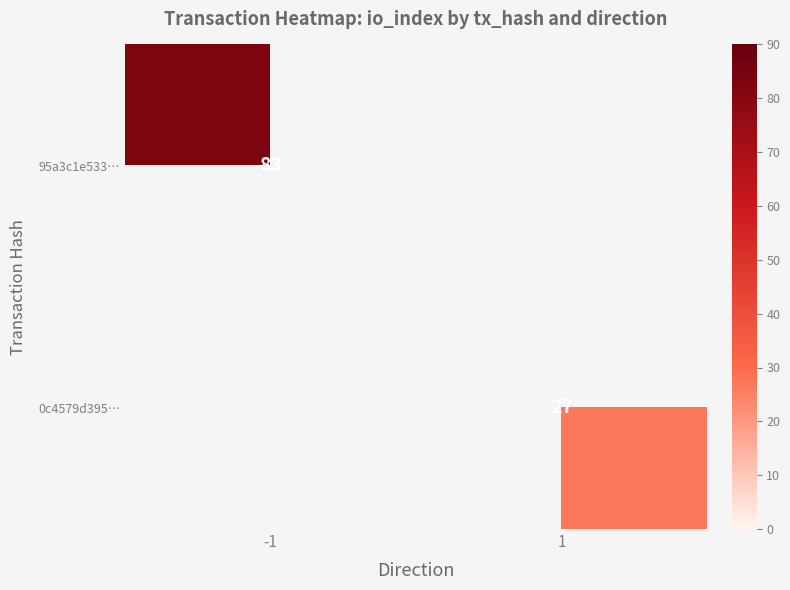

Is the value of 95a3c1e533… at -1 greater than the value of 0c4579d395… at 1?

Yes